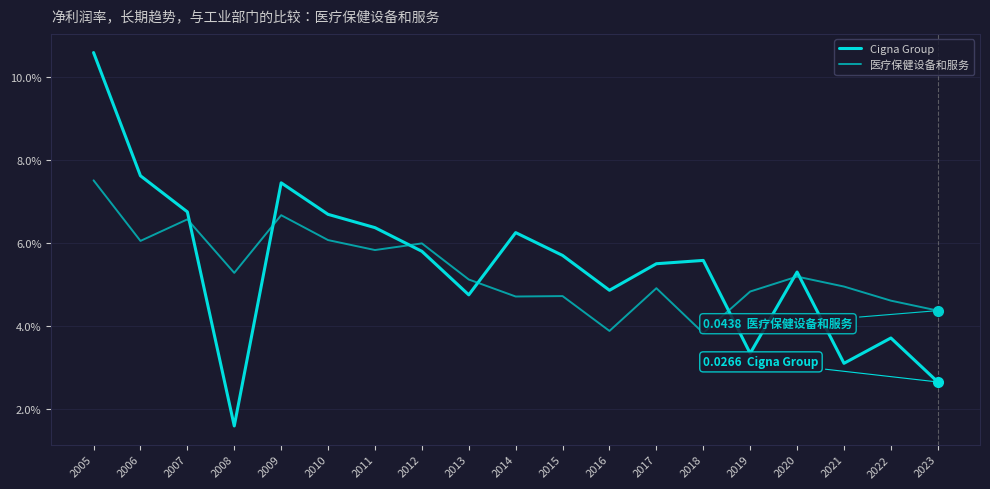

What is the average value of the 医疗保健设备和服务 series?

0.1